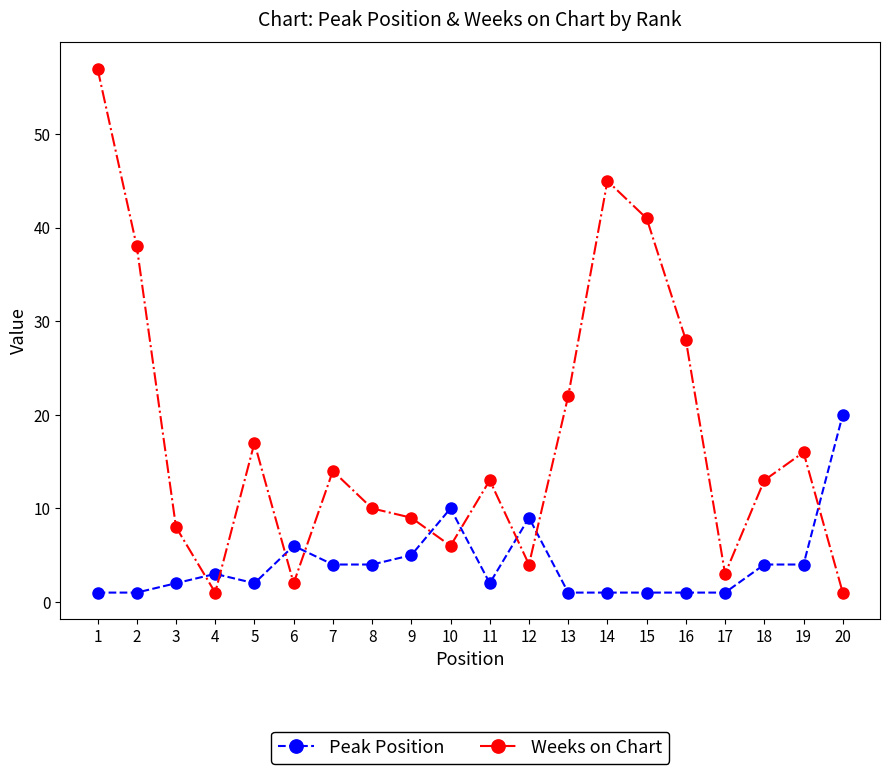

List the series in order of their overall mean, lowest first.

Peak Position, Weeks on Chart